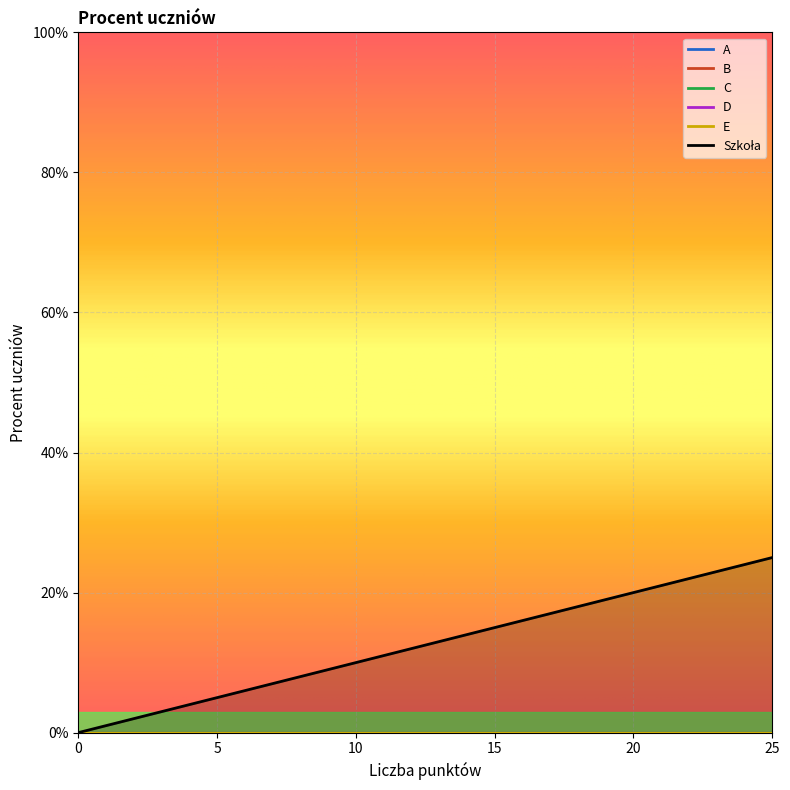

Is it true that A equals 0 at 1?

True